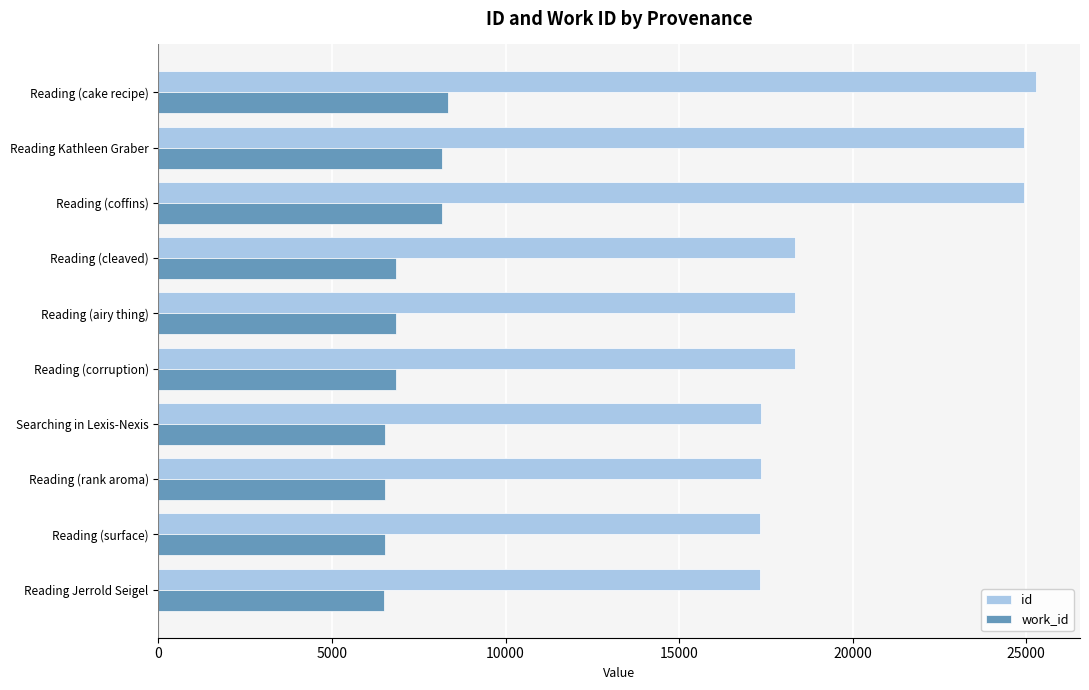

Between Reading Jerrold Seigel and Reading Kathleen Graber, which series saw the biggest shift?

id